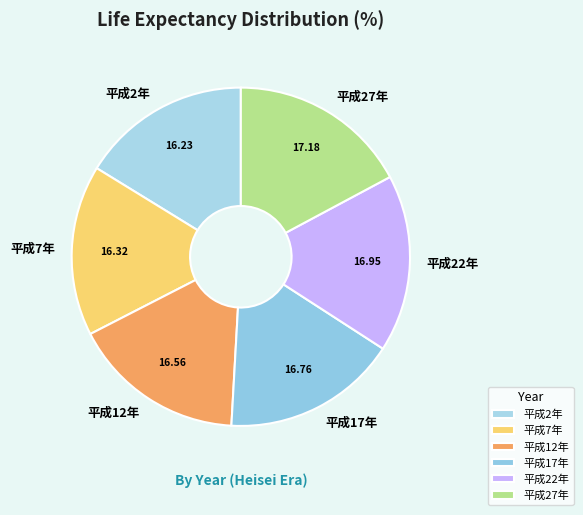

Does any single category account for the majority?

No